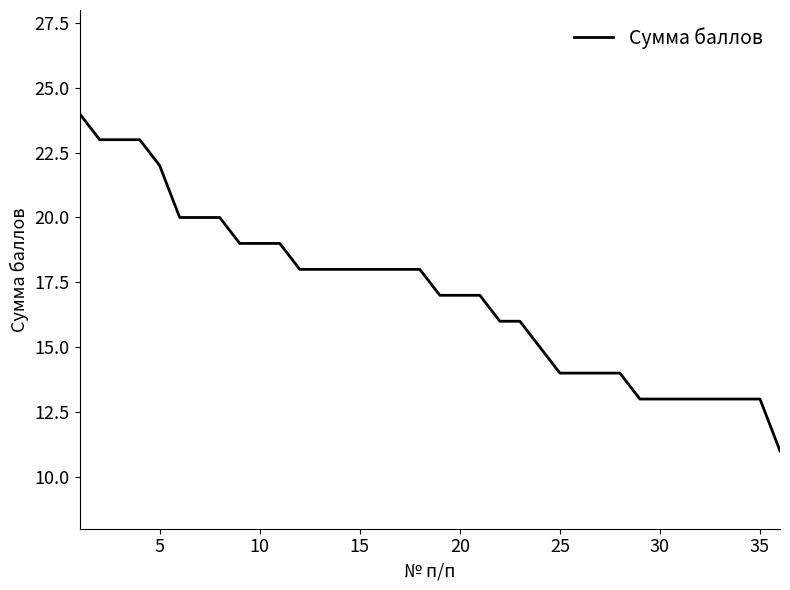

What is the difference between the maximum and minimum values?

13